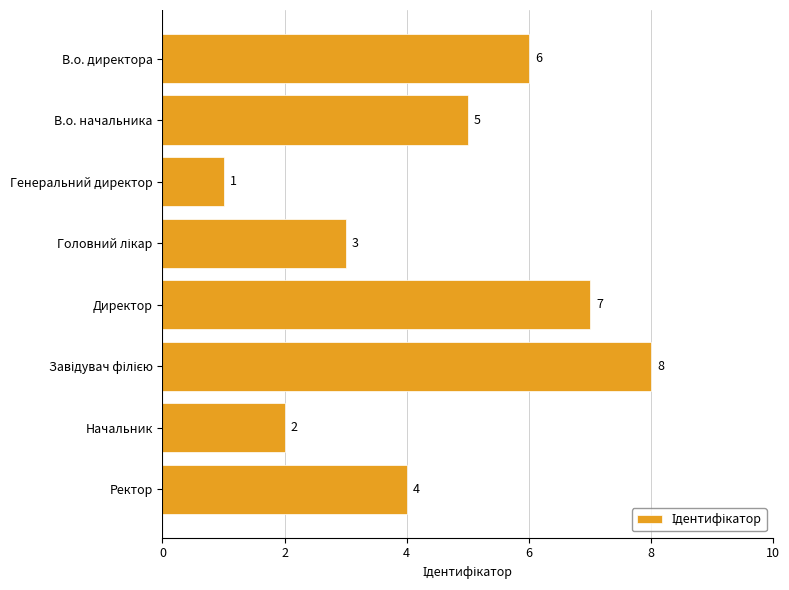

At which label is the value closest to 4?

Ректор